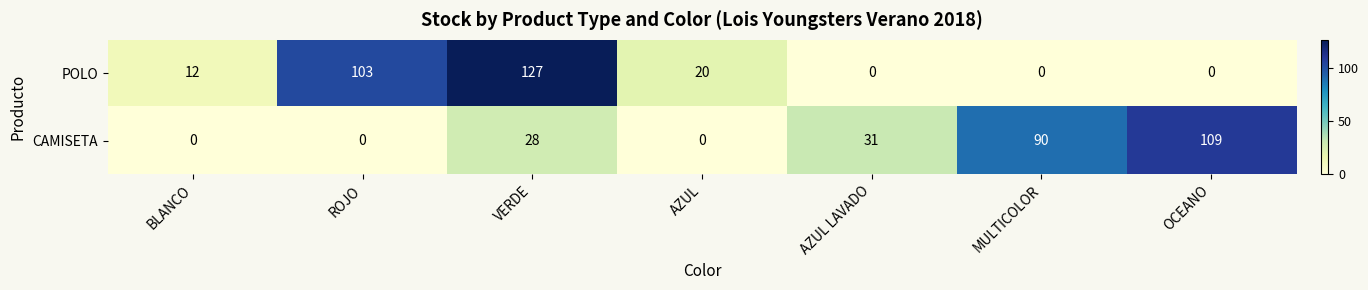

What is the difference between the maximum and minimum values in the CAMISETA series?

109